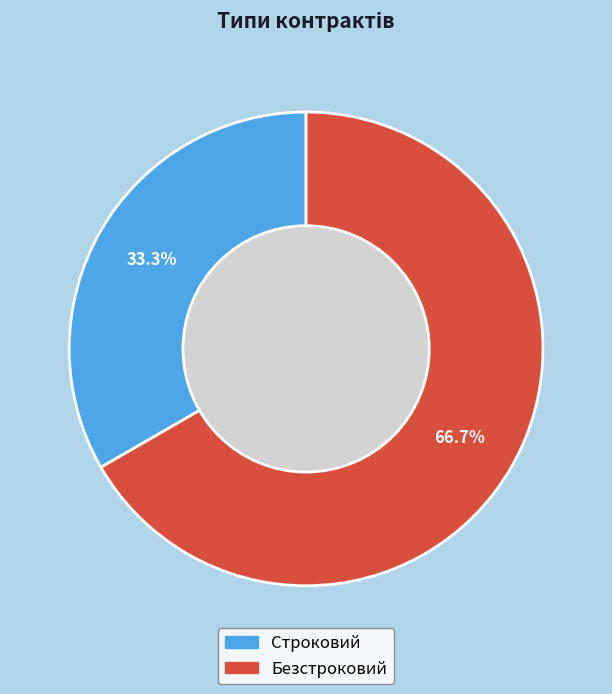

To the nearest percent, what is the combined percentage of Строковий and Безстроковий?

100%